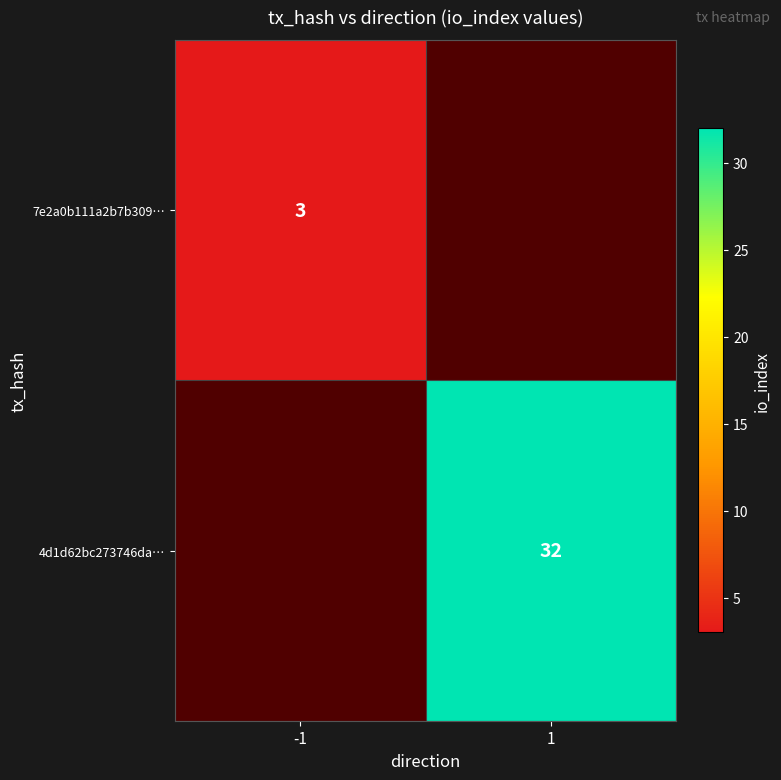

True or false: 7e2a0b111a2b7b309… has a value of 3 at -1.

True